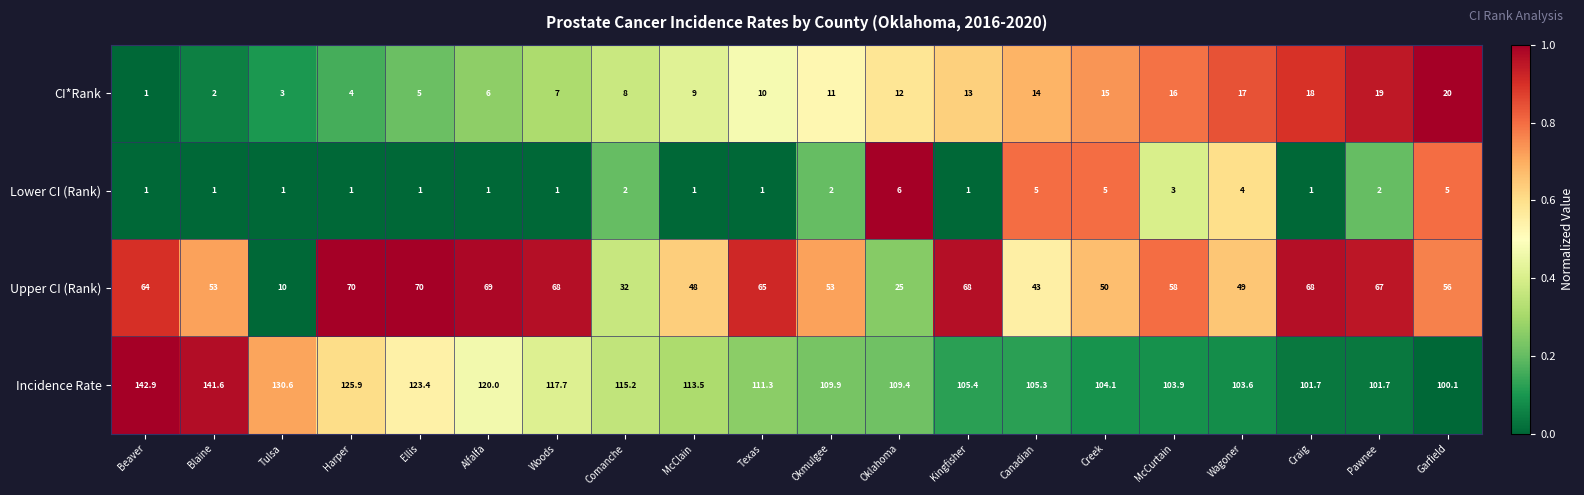

Which series changed the most between Beaver and Texas?

Incidence Rate